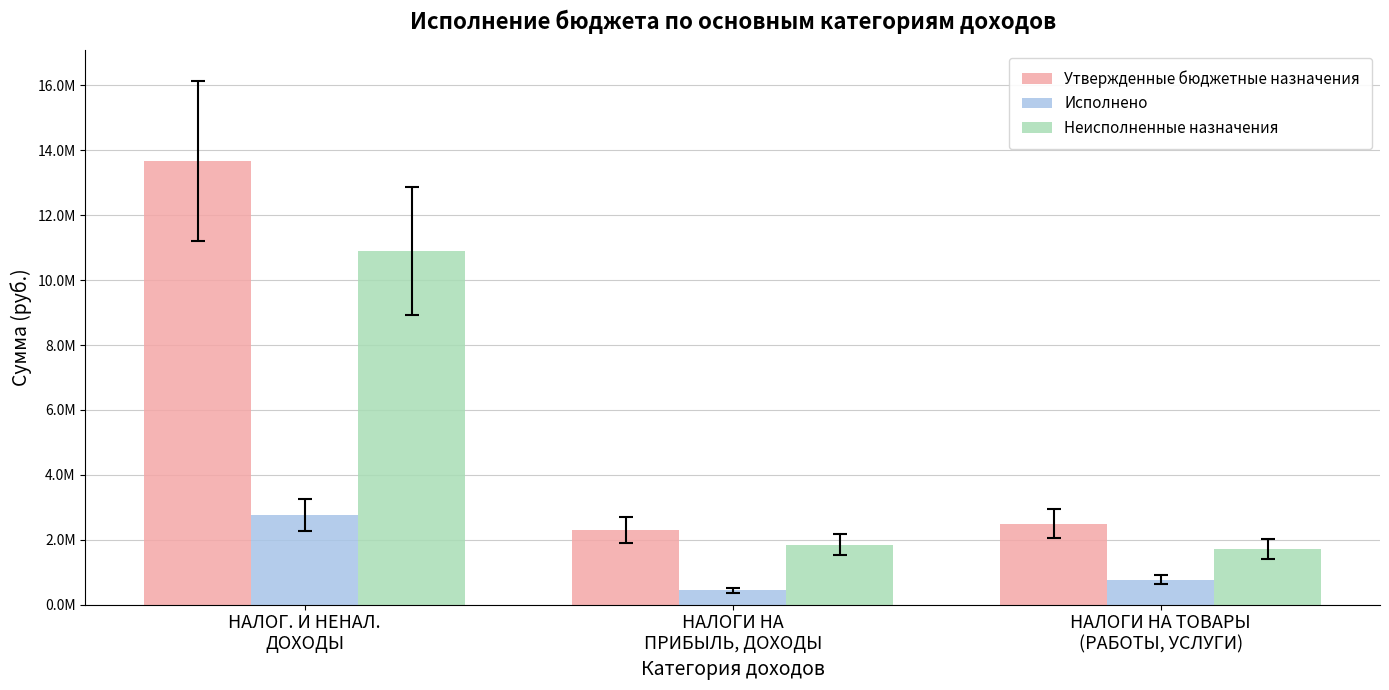

List the series in order of their peak value, lowest first.

Исполнено, Неисполненные назначения, Утвержденные бюджетные назначения